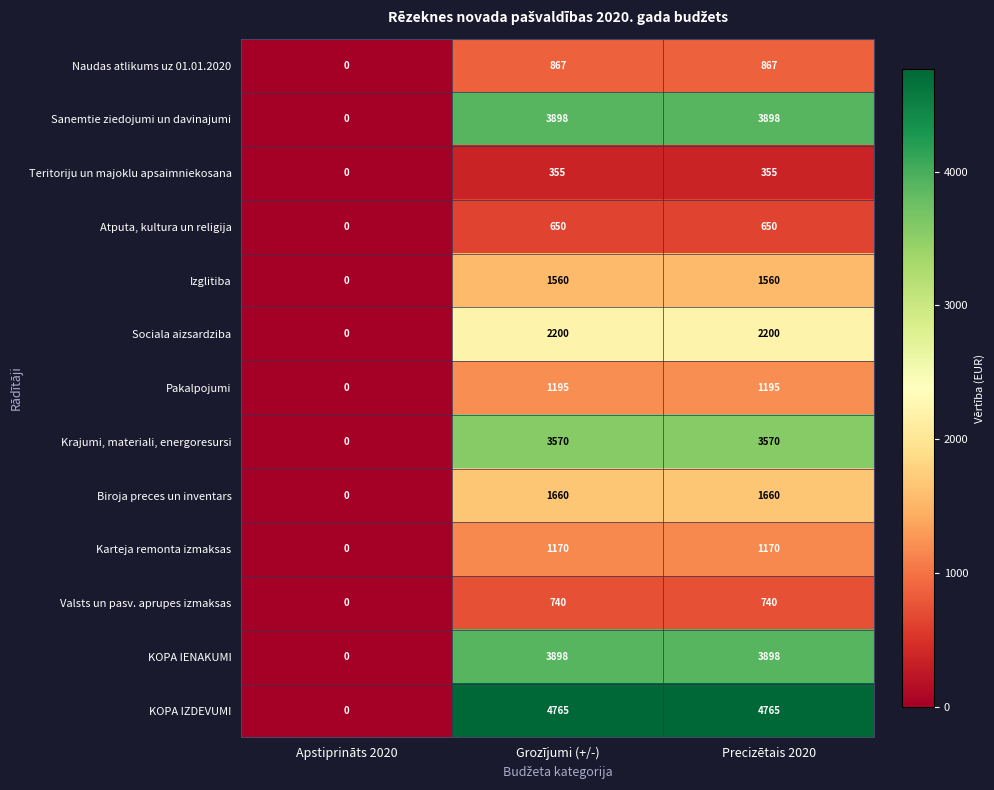

What is the approximate value of Karteja remonta izmaksas at Grozījumi (+/-), to the nearest 10?

1170